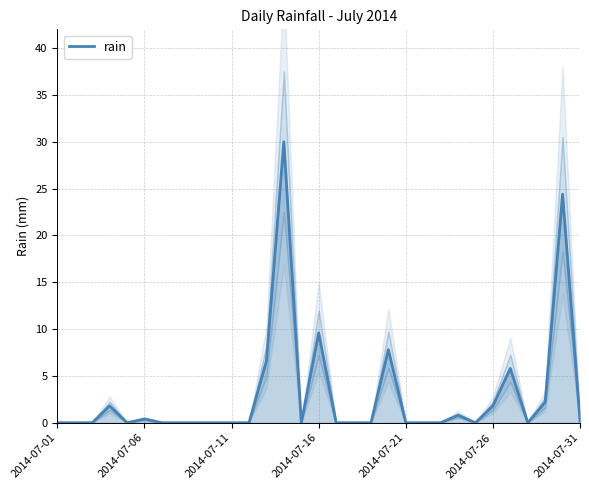

Does the chart display data point markers on the line(s)?

No